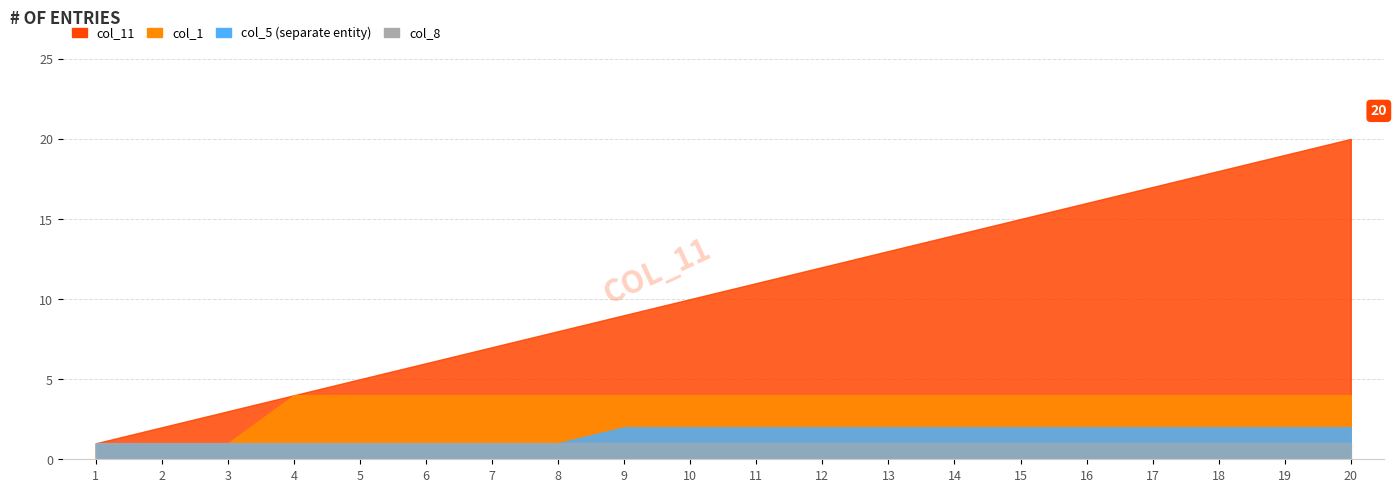

How many distinct data groups are displayed?

4